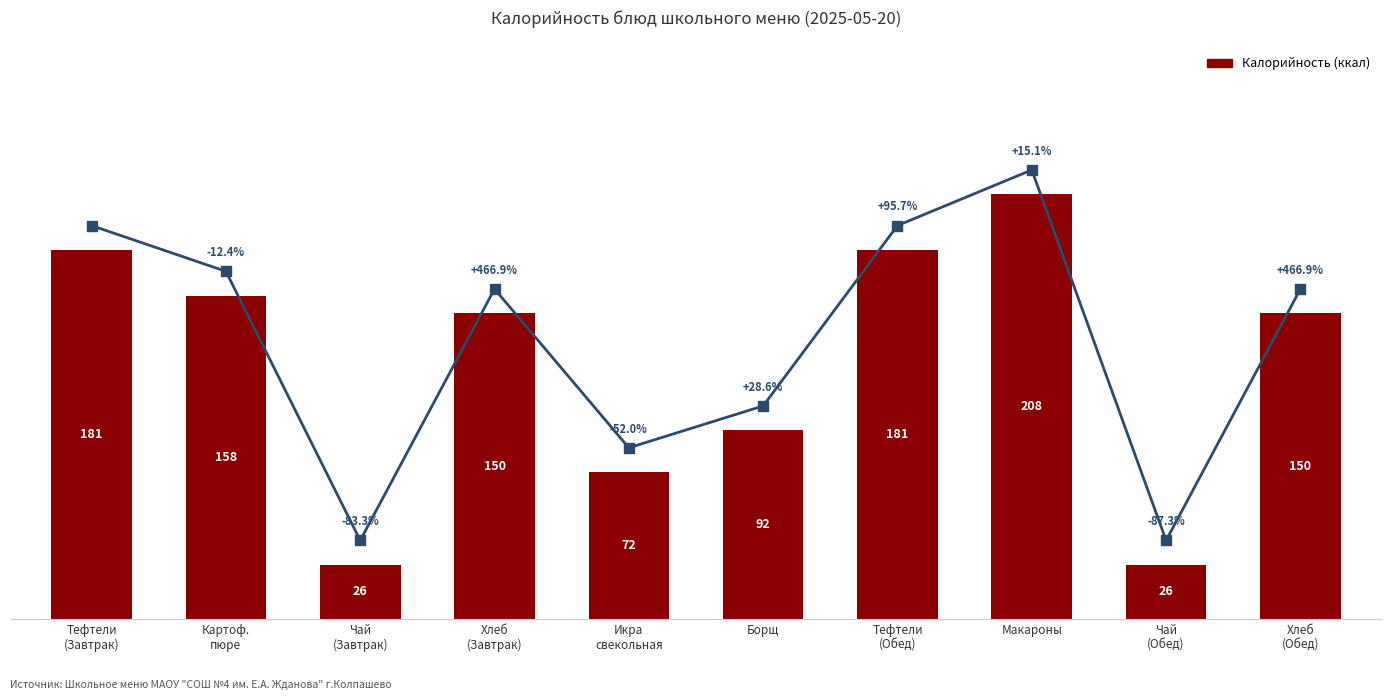

Which has a higher value, Картоф.
пюре or Хлеб
(Завтрак)?

Картоф.
пюре